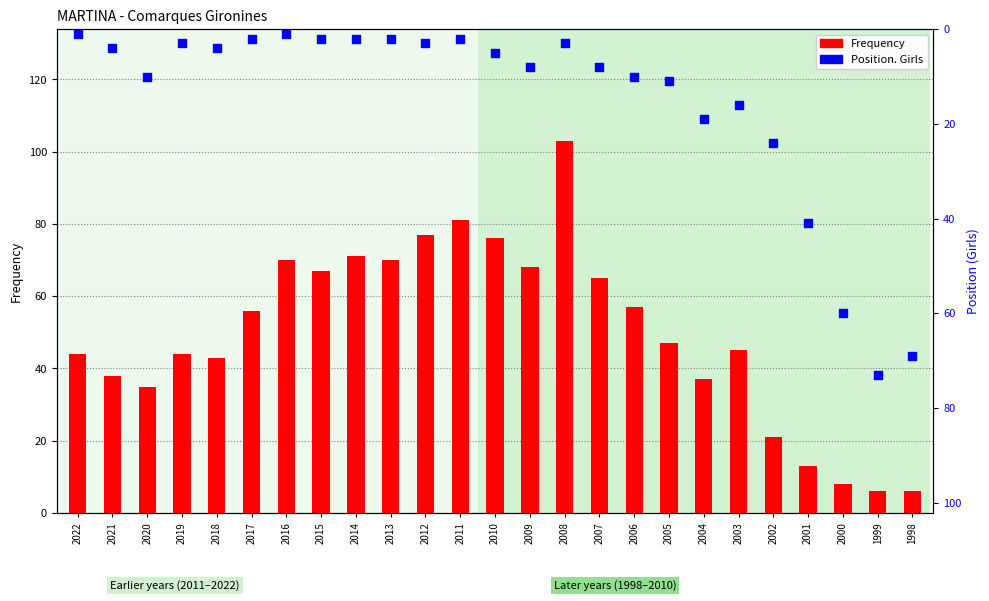

Which series has the largest Y range (max minus min)?

Frequency